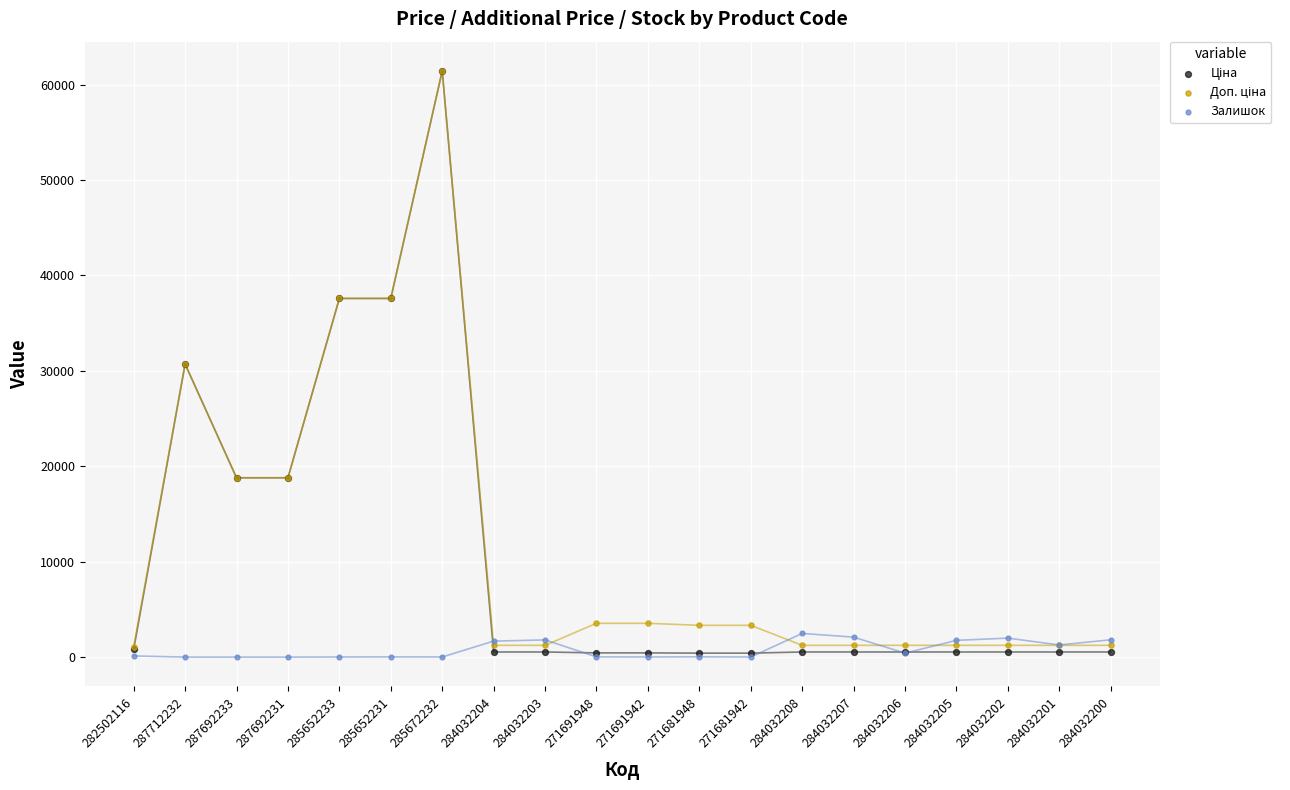

What are all the series names shown in the legend?

Ціна, Доп. ціна, Залишок